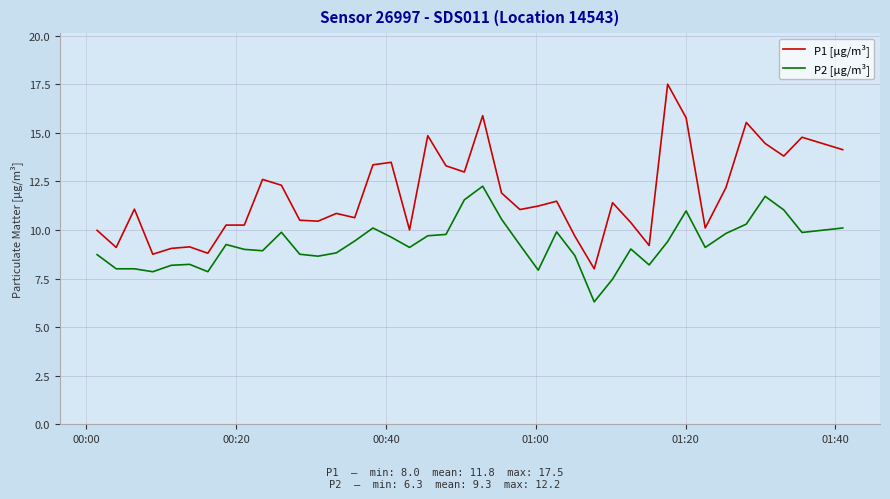

Which series has the largest total across all categories?

P1 [µg/m³]